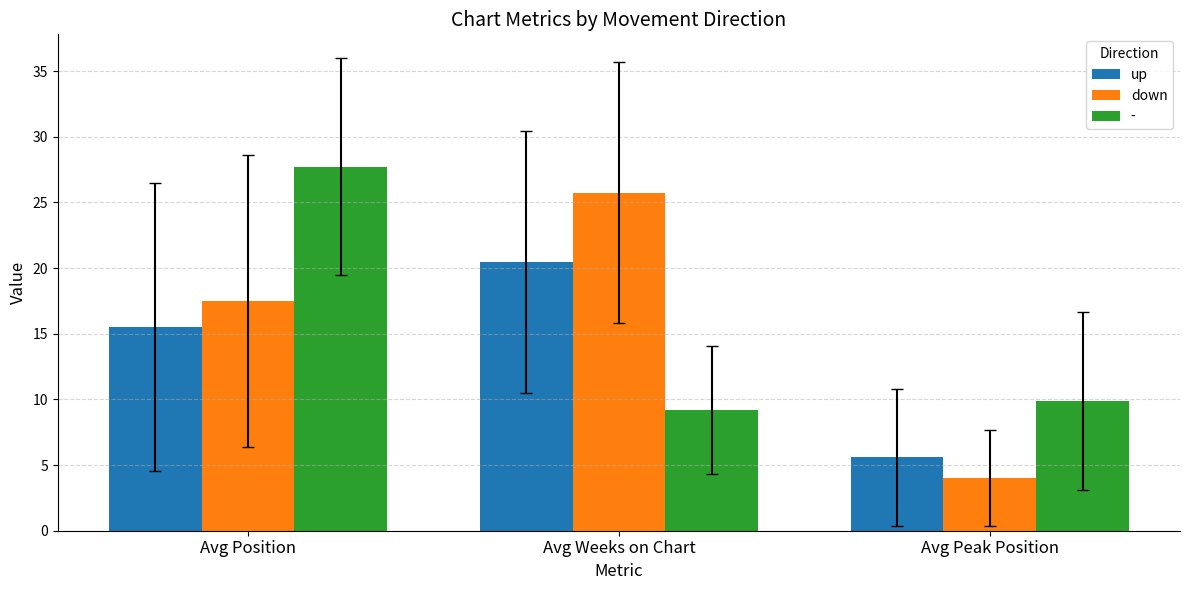

Rank the categories by up value from lowest to highest.

Avg Peak Position, Avg Position, Avg Weeks on Chart